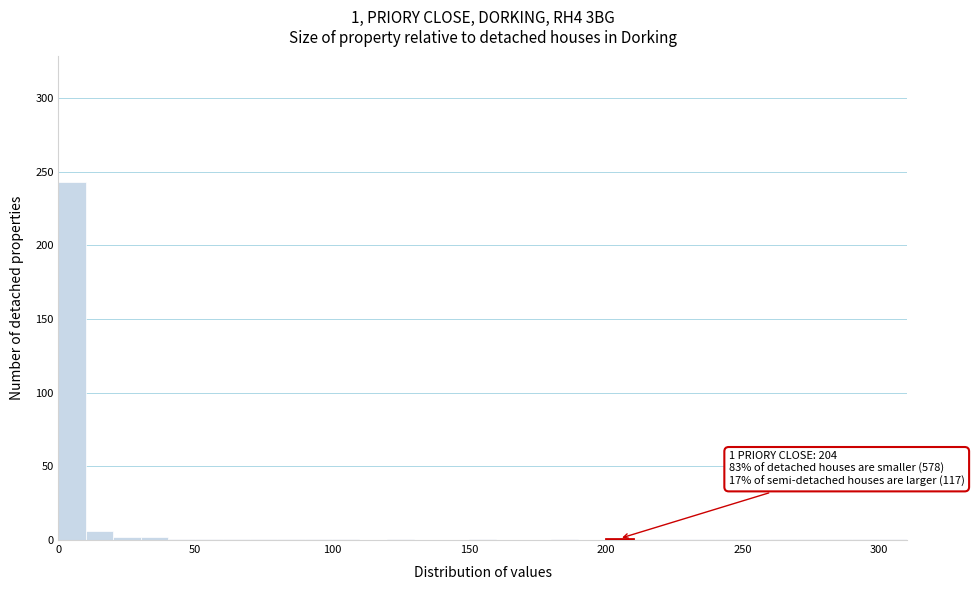

Around what value on the x-axis is the tallest bar? Give the approximate position of its centre, as read against the axis.

5